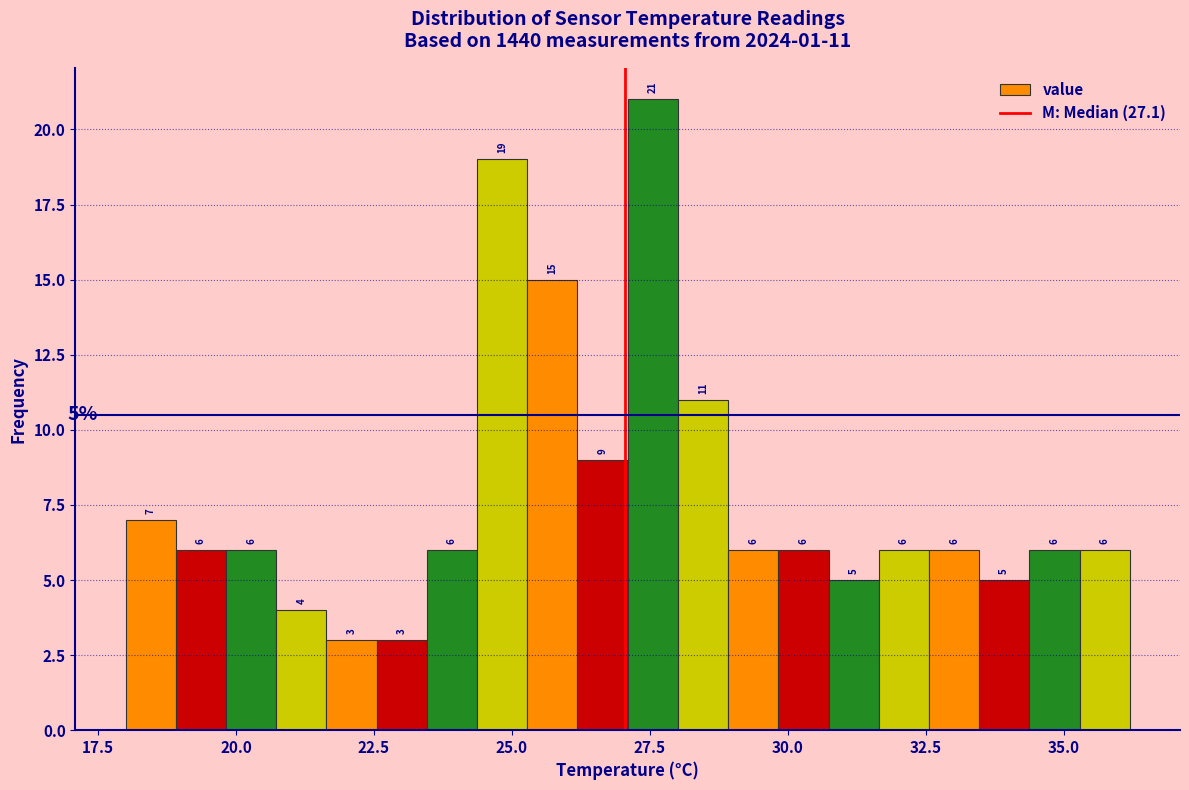

Read against the x-axis, roughly where is the centre of the tallest bar?

27.5